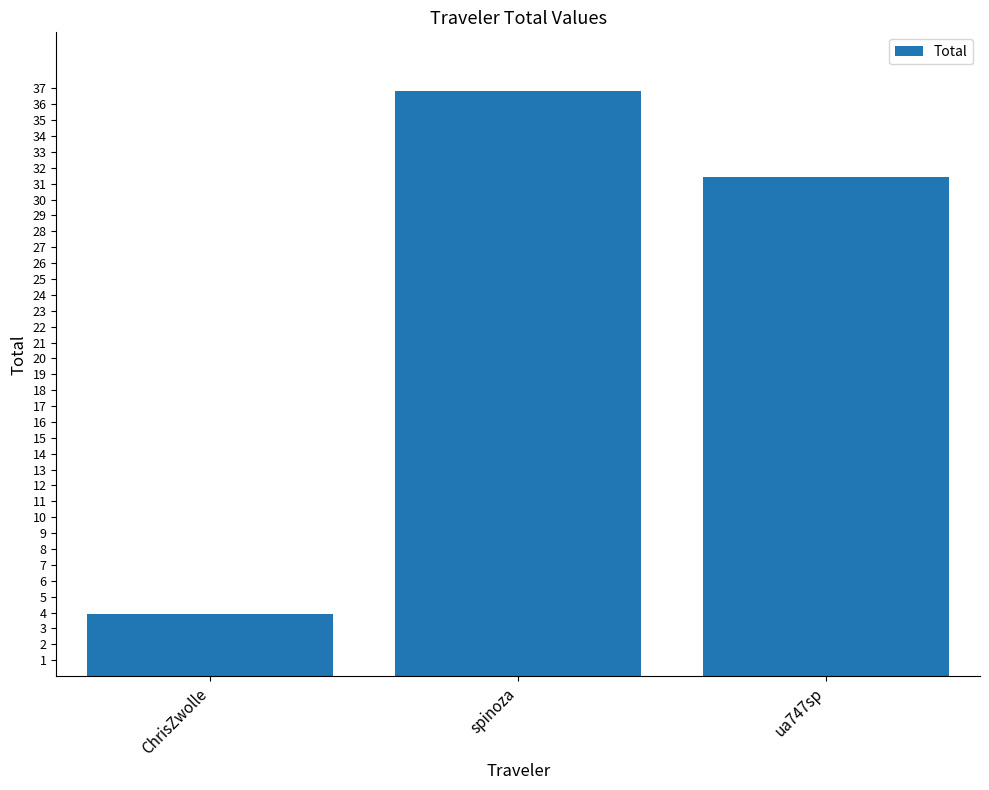

What position from the right is ChrisZwolle?

3